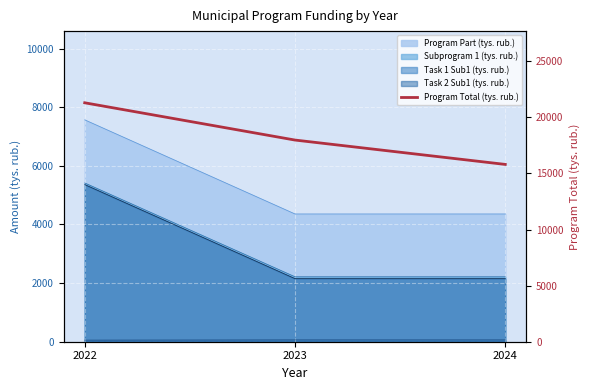

Count the number of categories in the chart.

3